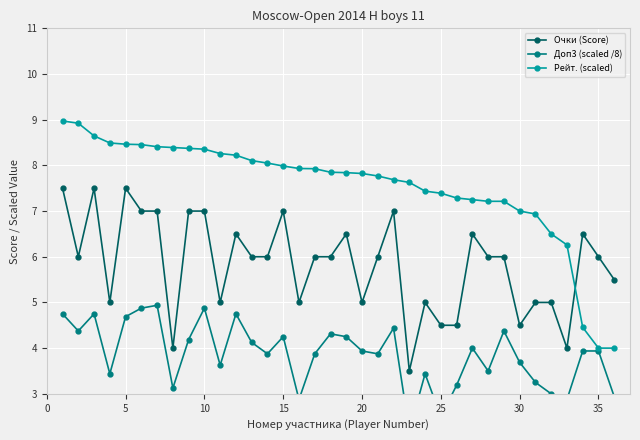

What is the highest value of the Рейт. (scaled) series?

9.0